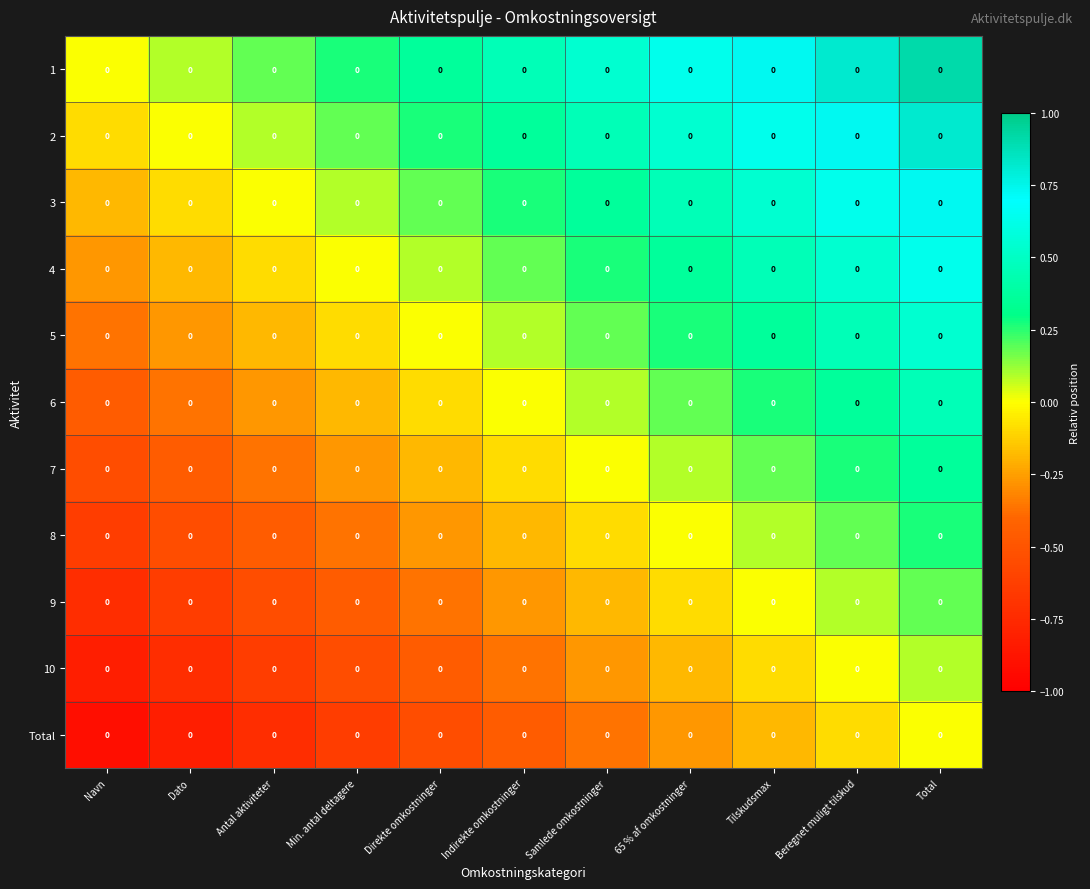

What is the total value across all series at Antal aktiviteter?

-3.0